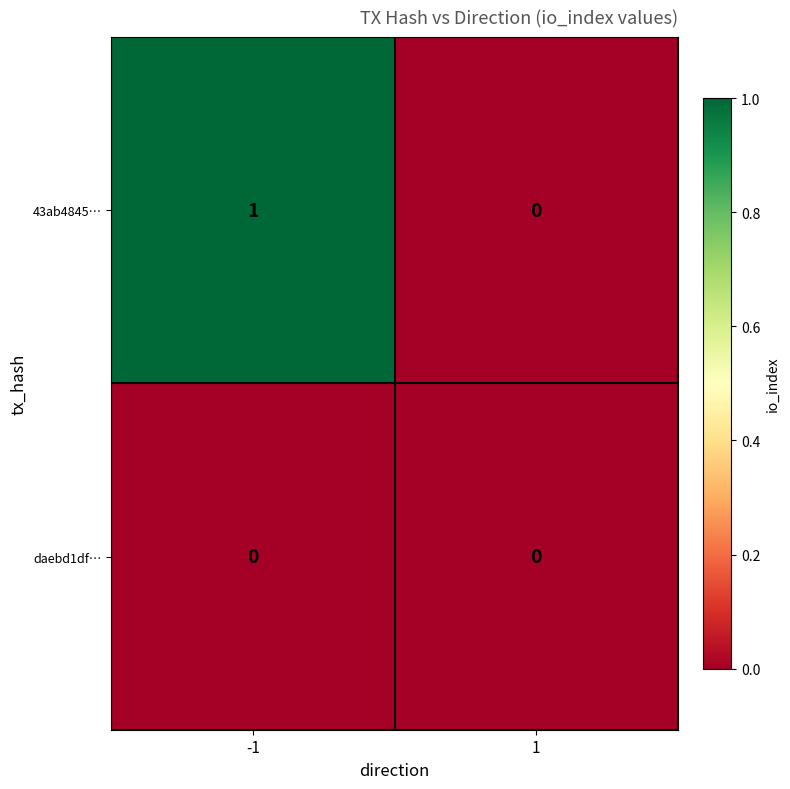

Is the value of daebd1df… at 1 greater than the value of 43ab4845… at -1?

No